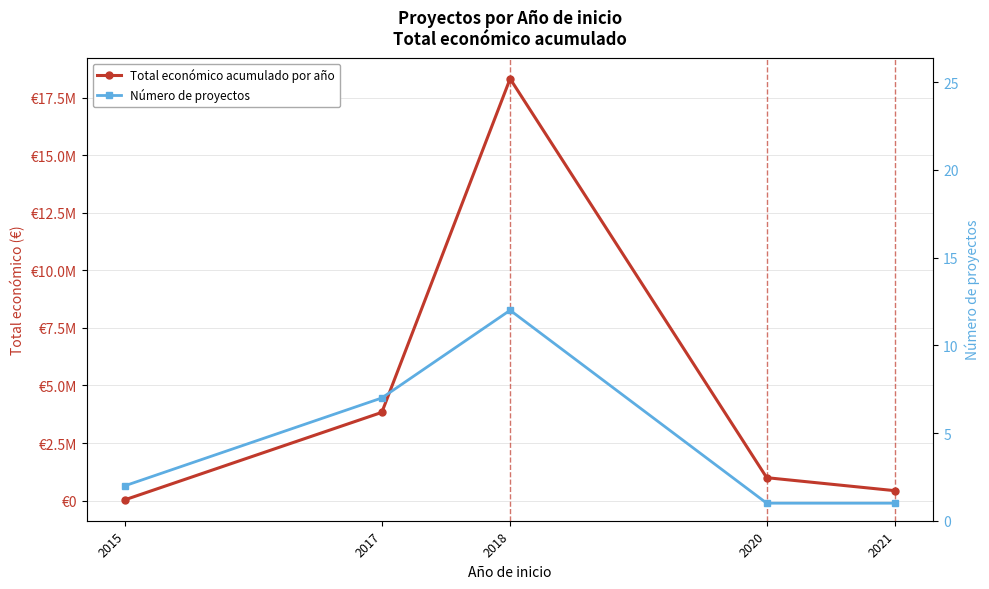

What is the difference between the Número de proyectos values at 2015 and 2020?

1